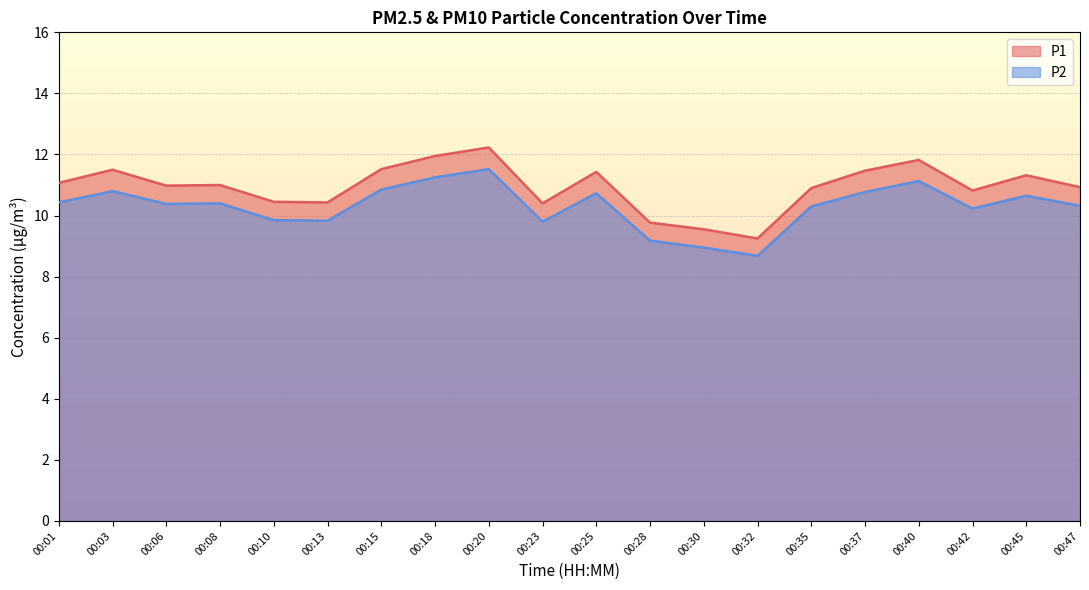

At which category does P1 reach its first local peak?

00:03